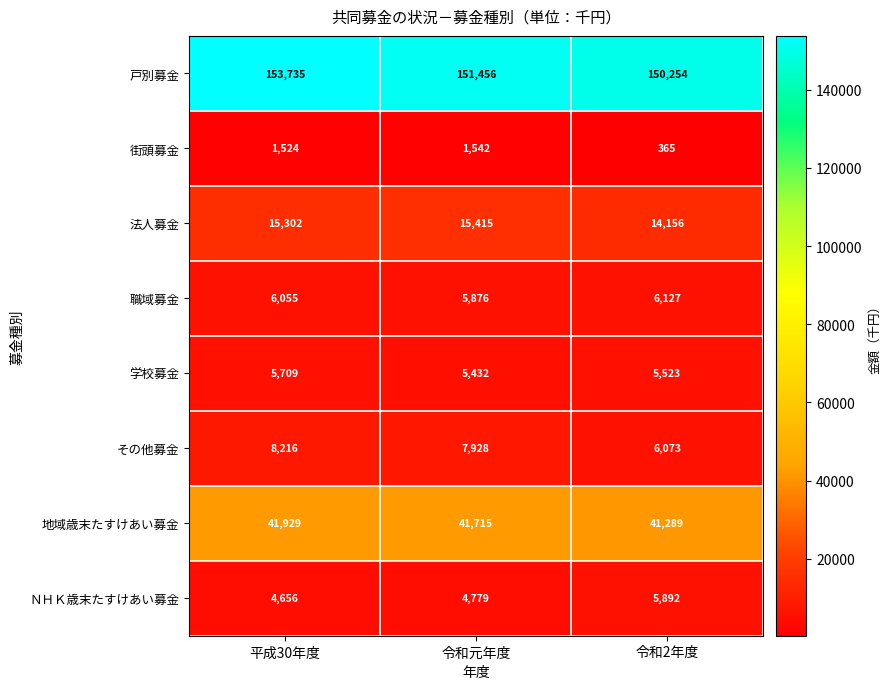

What is the sum of the 職域募金 values at 令和元年度 and 平成30年度?

11931